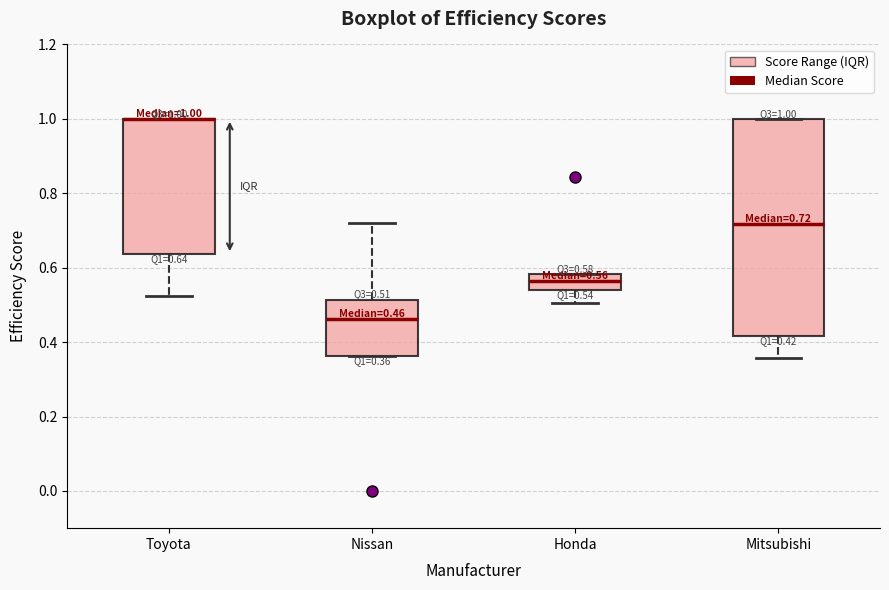

Comparing the boxes themselves (not the whiskers), which one is the tallest?

Mitsubishi